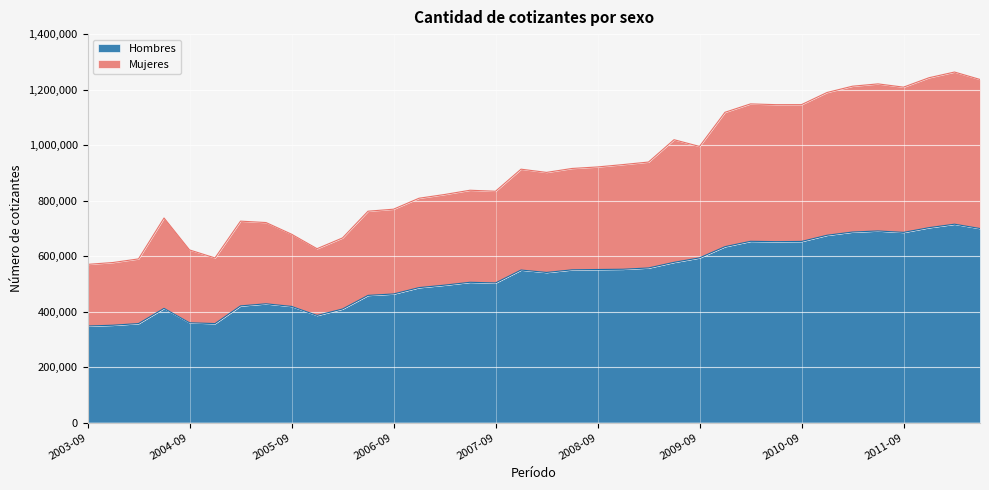

Count the number of data series in this chart.

2